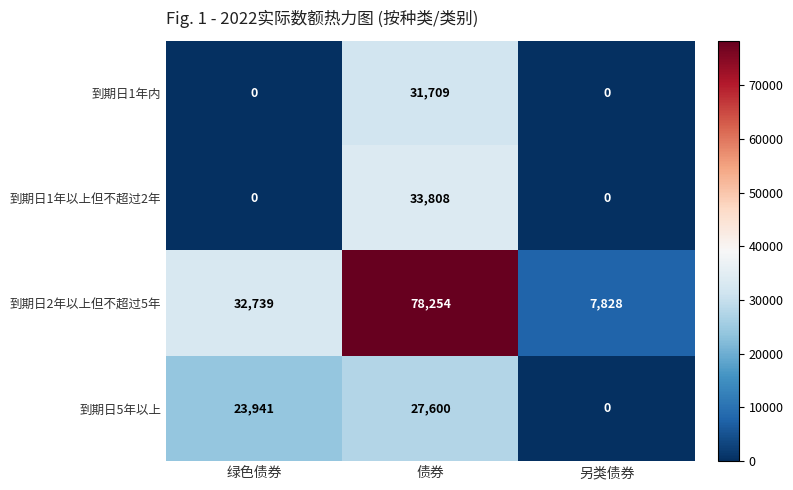

What is the spread (max minus min) of values at 绿色债券?

32739